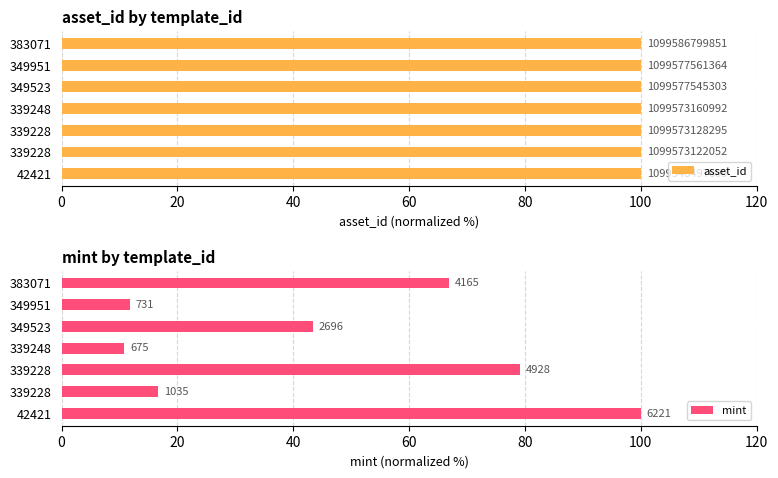

At how many categories does at least one series exceed 24?

7